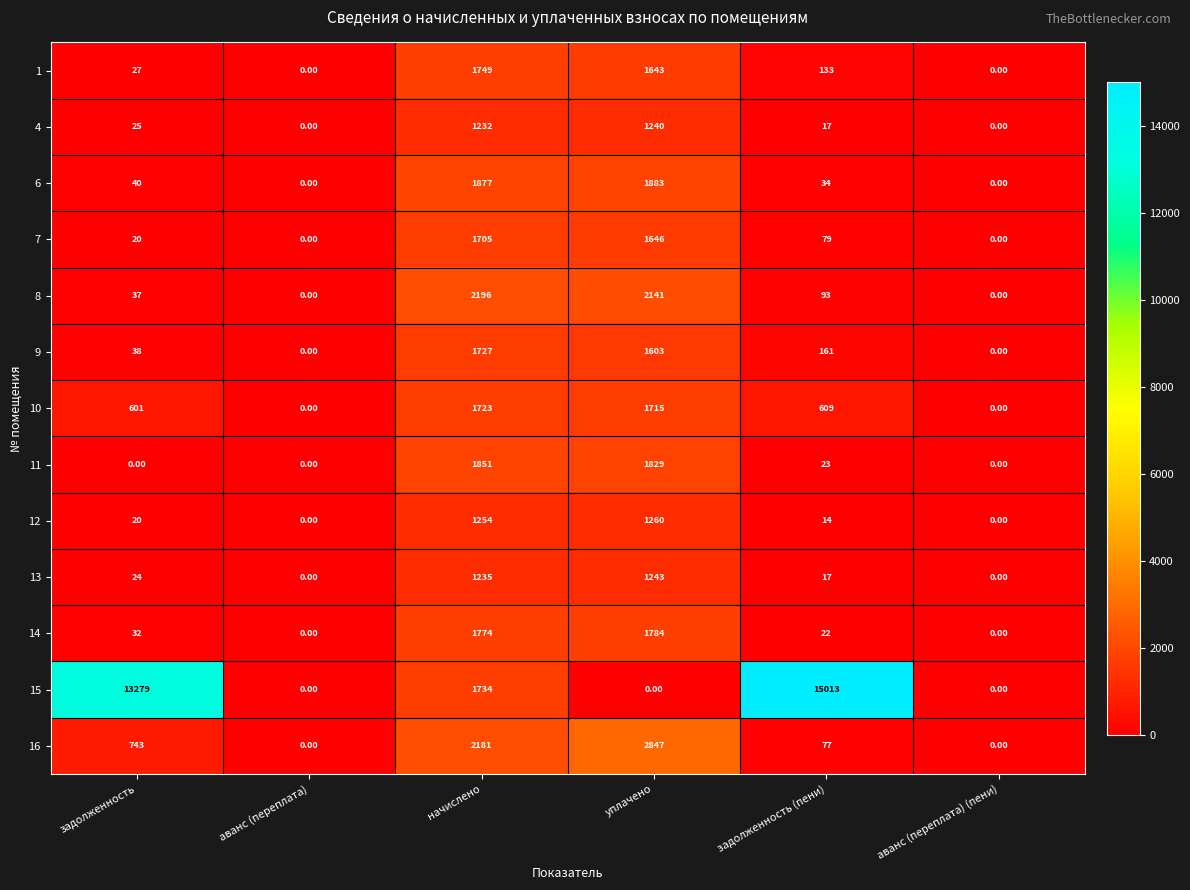

Which series has the largest total across all categories?

15